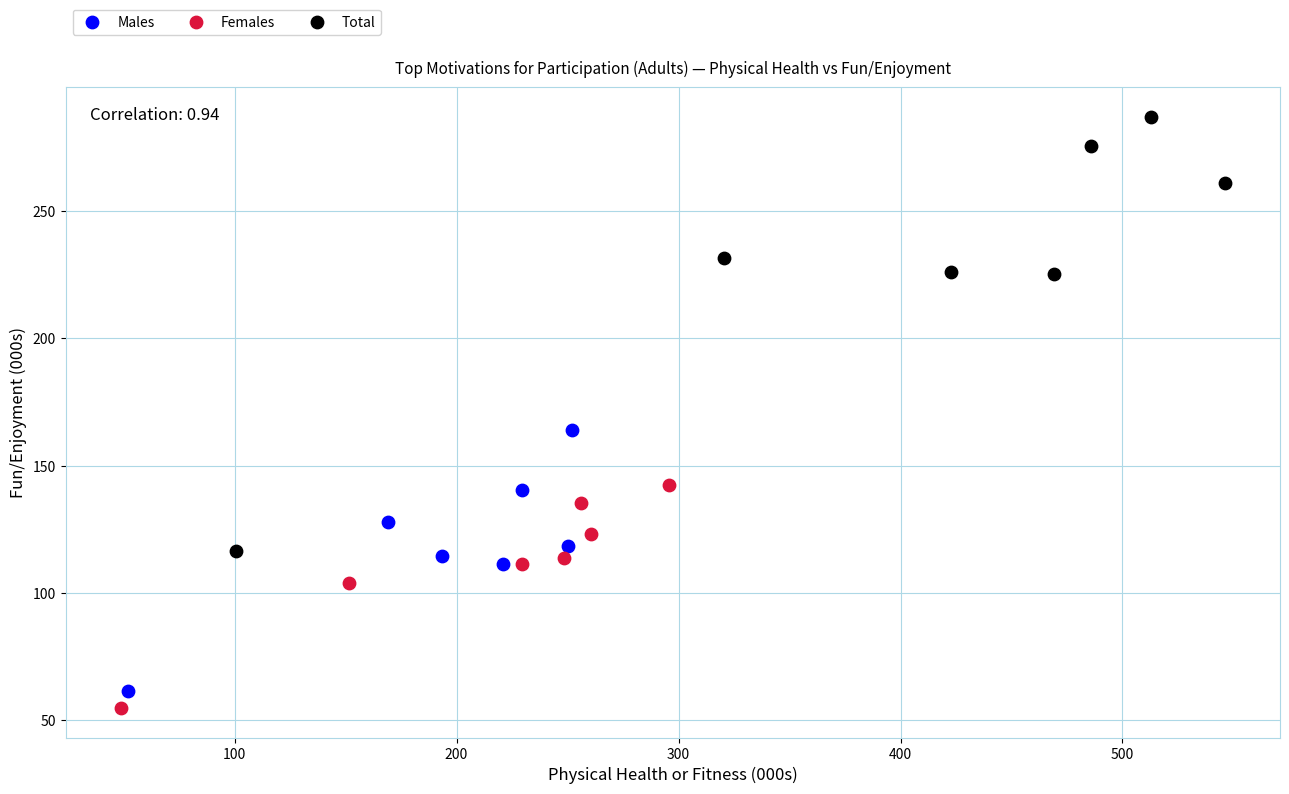

Which series contains the lowest Y value?

Females